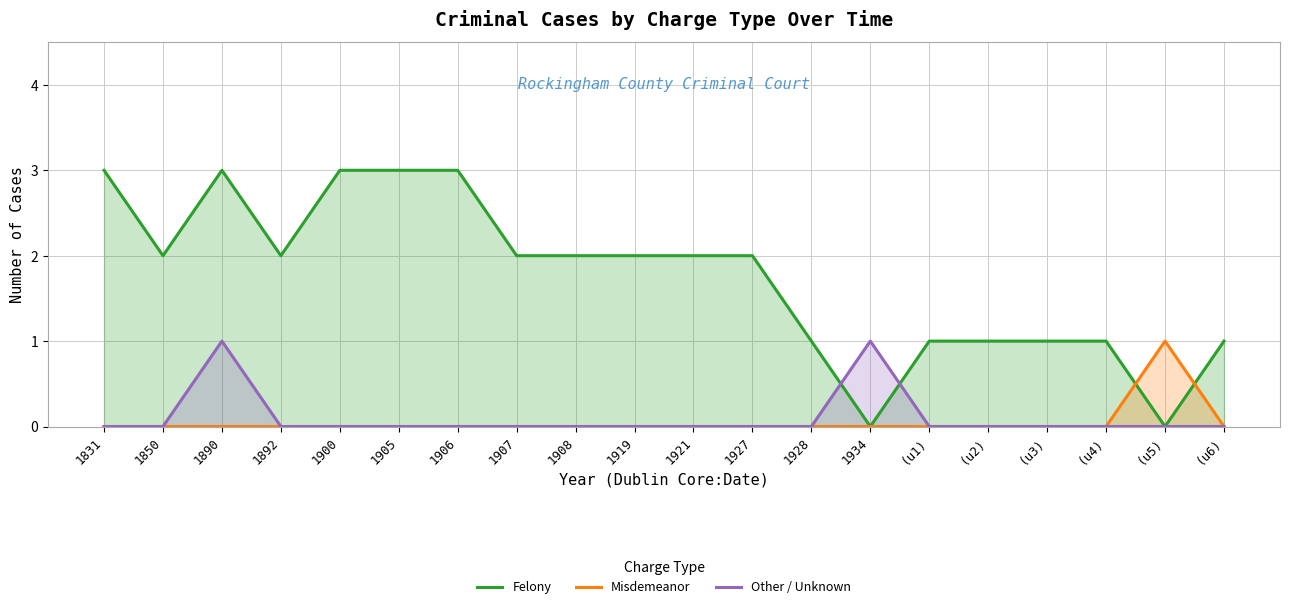

True or false: Other / Unknown and Misdemeanor intersect in this chart.

False